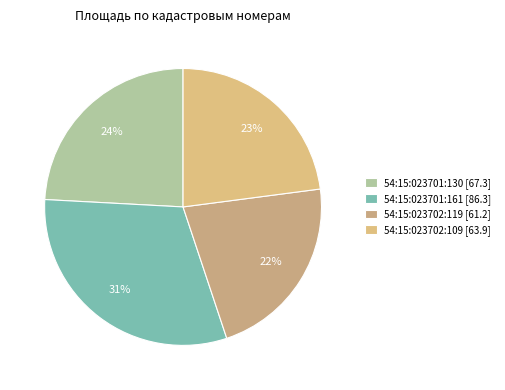

How many segments does this pie chart have?

4